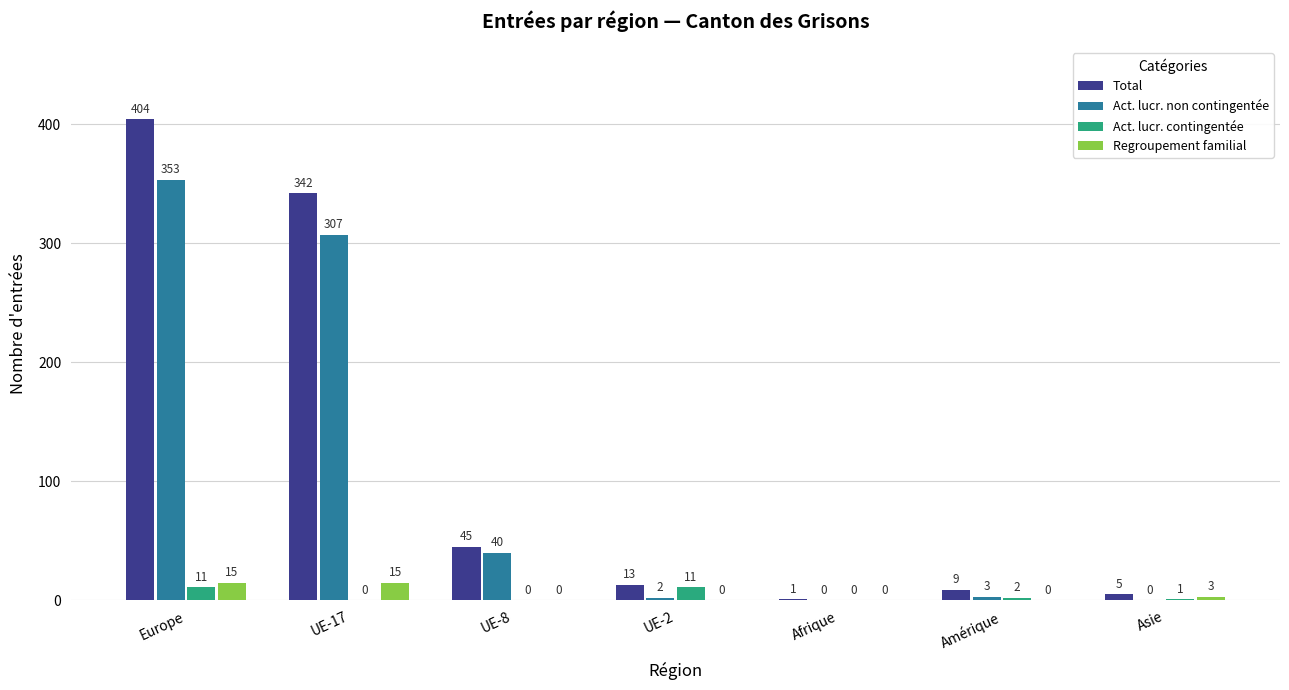

What is the spread (max minus min) of values at UE-17?

342